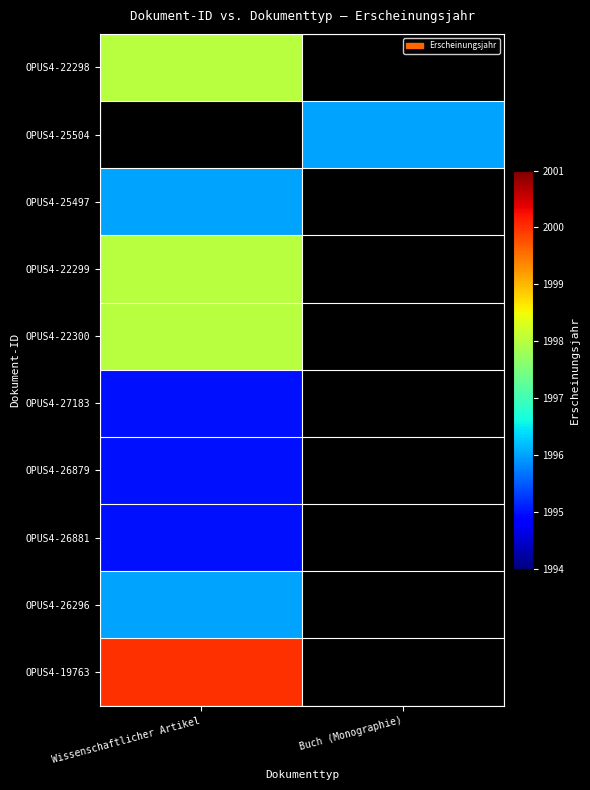

Read the OPUS4-19763 value at Wissenschaftlicher Artikel.

2000.0